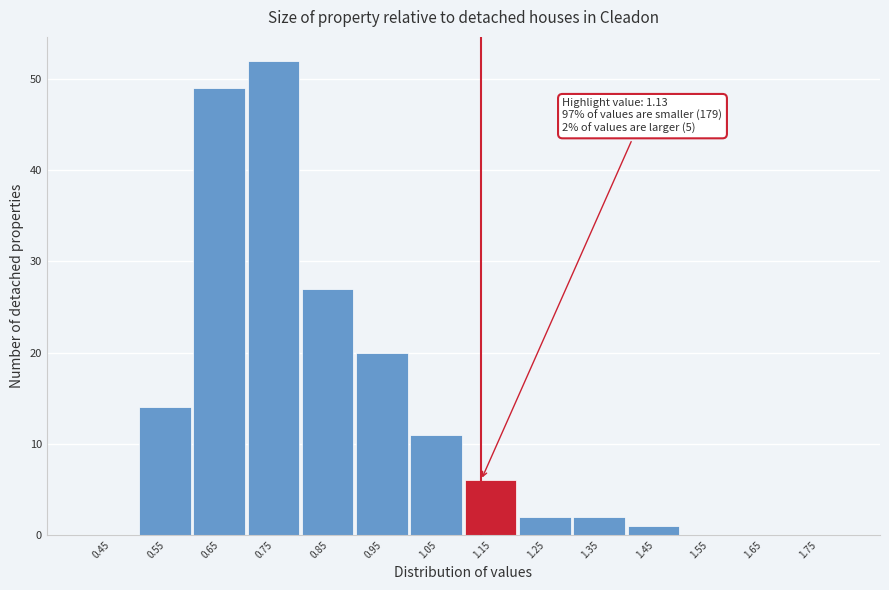

Which range on the x-axis has the tallest bar?

0.7 to 0.8